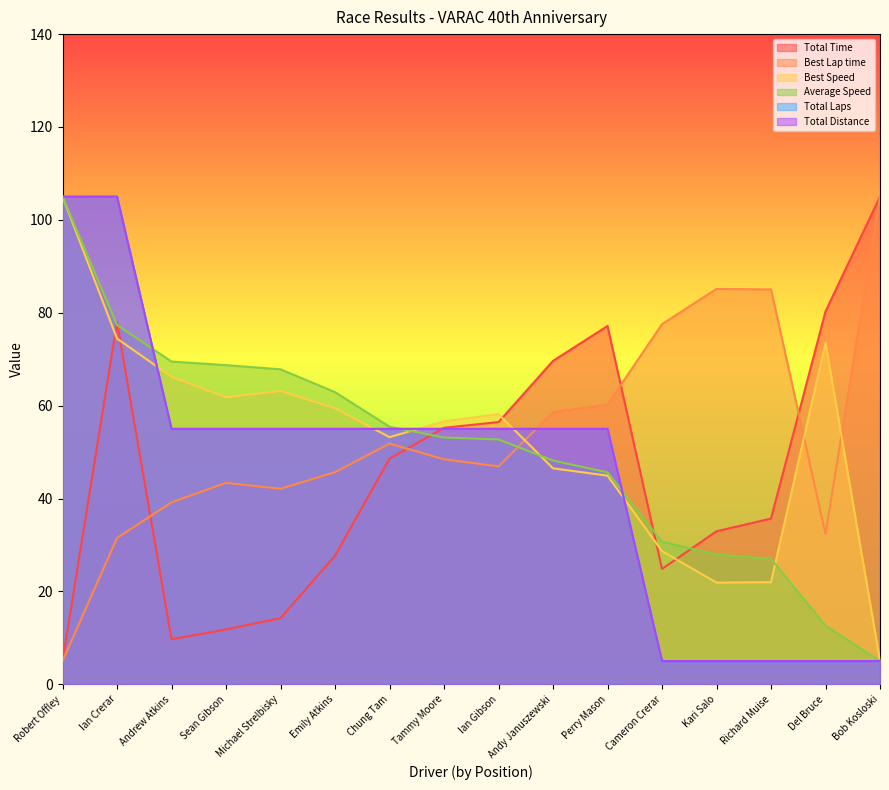

Where do Best Speed and Total Laps first cross each other?

Ian Crerar and Andrew Atkins